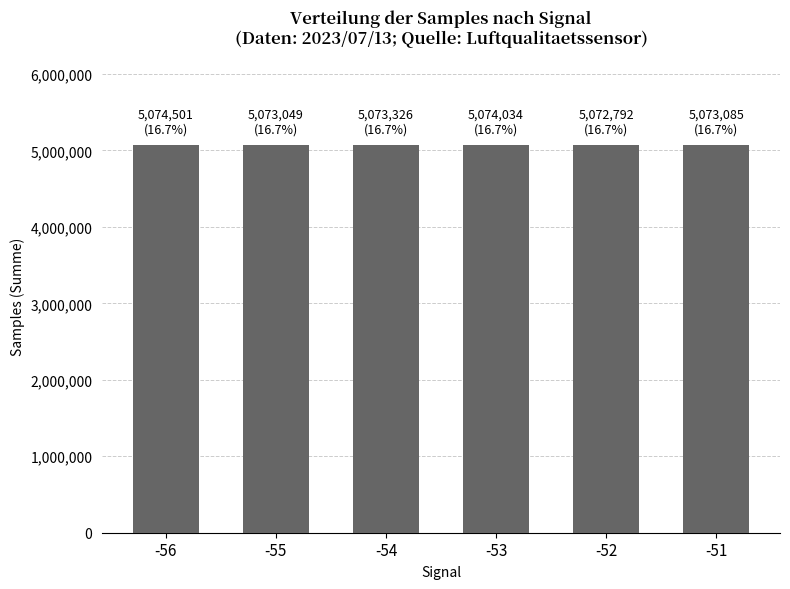

The chart shows a value of 5074034 at -53. True or false?

True